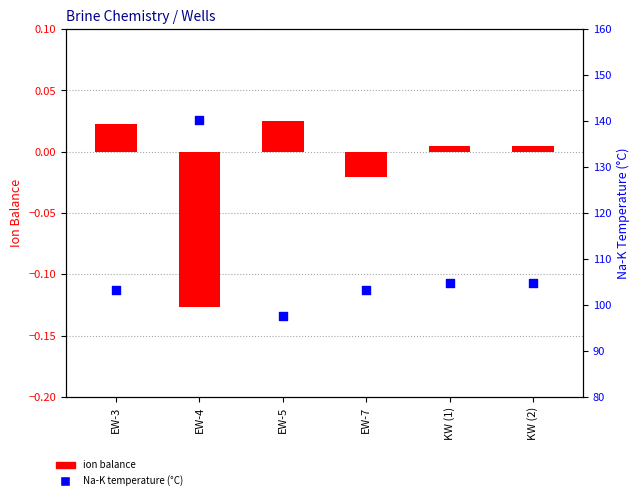

Which series has the largest Y range (max minus min)?

Na-K temperature